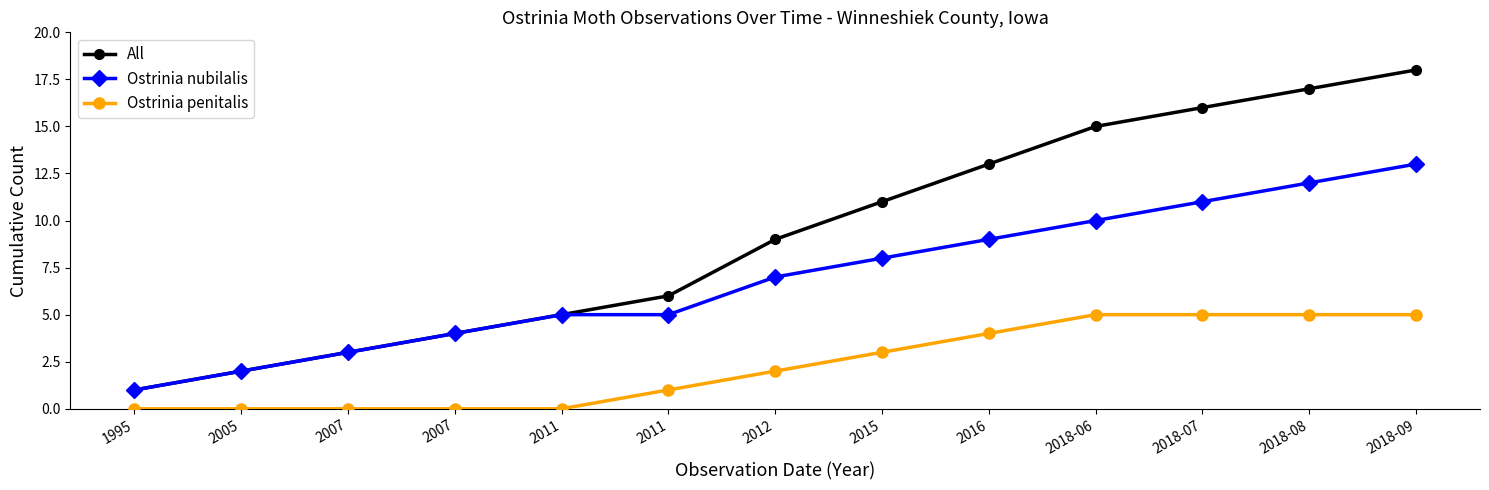

What are all the series names shown in the legend?

All, Ostrinia nubilalis, Ostrinia penitalis